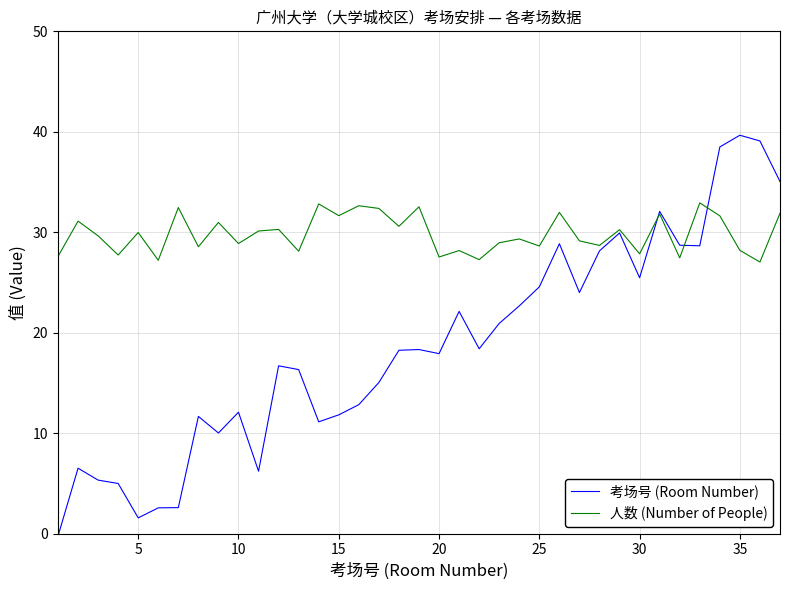

Which series has the largest range (max minus min)?

考场号 (Room Number)